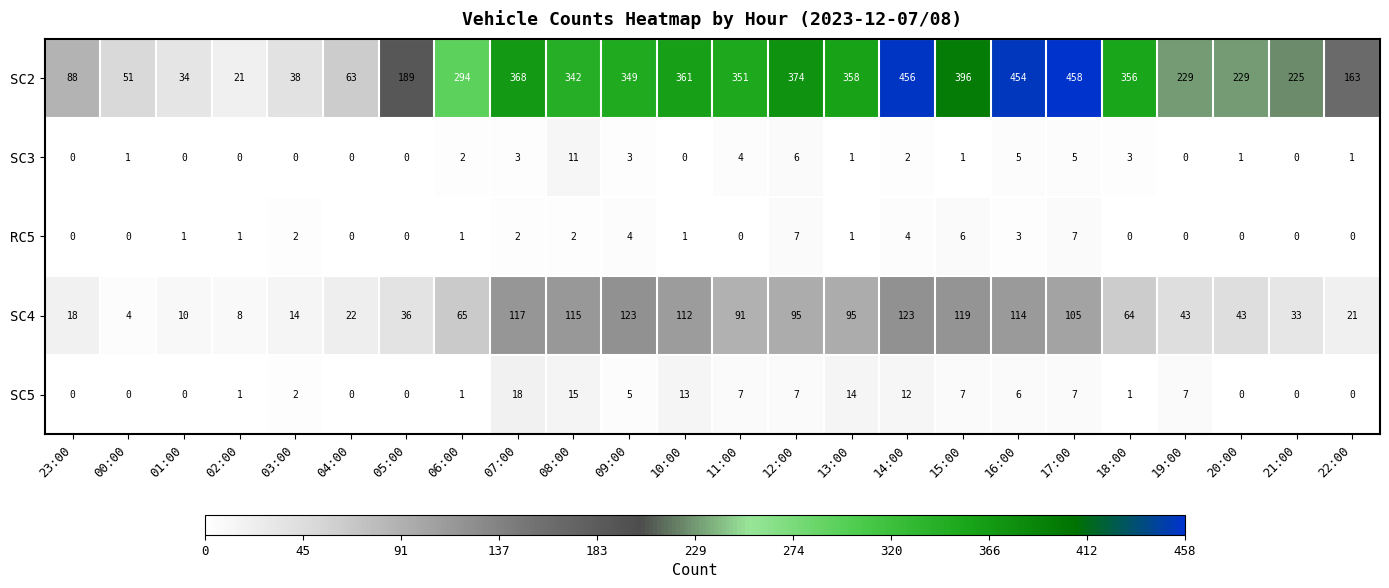

At which label is RC5 closest to 3?

16:00